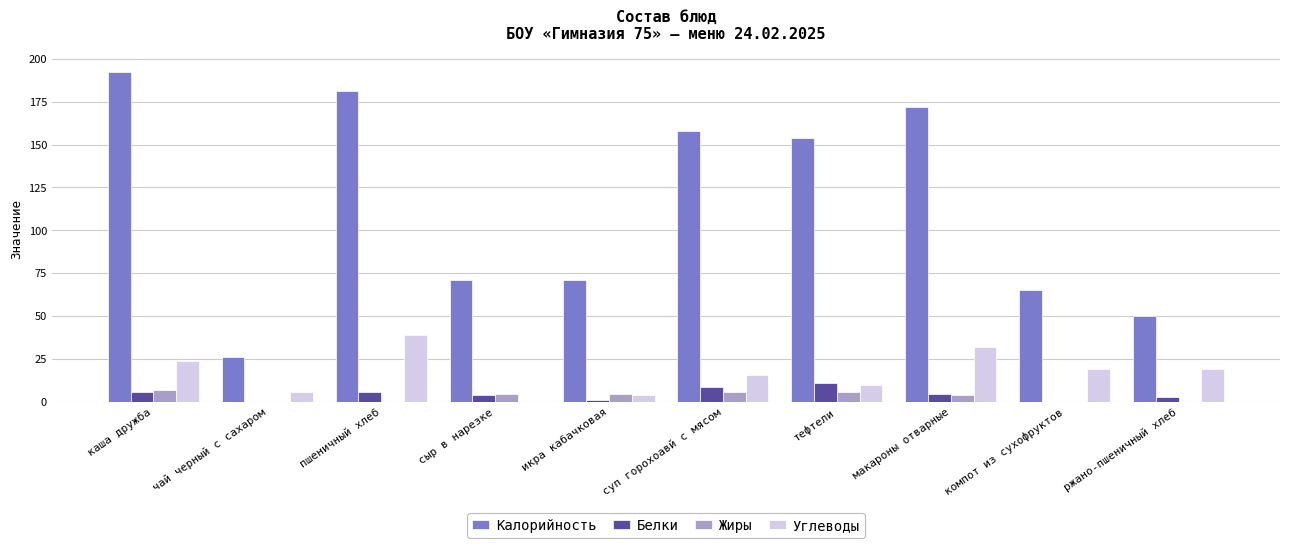

Where does the Белки series first go above 5?

каша дружба